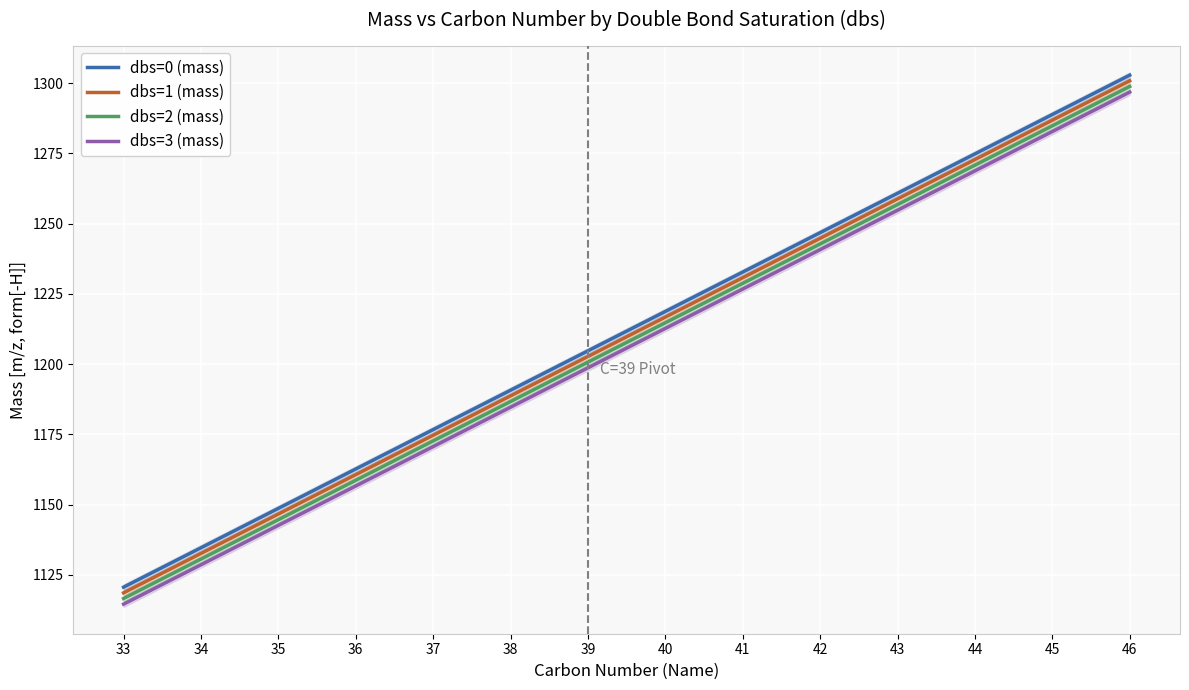

Count the number of data series in this chart.

4